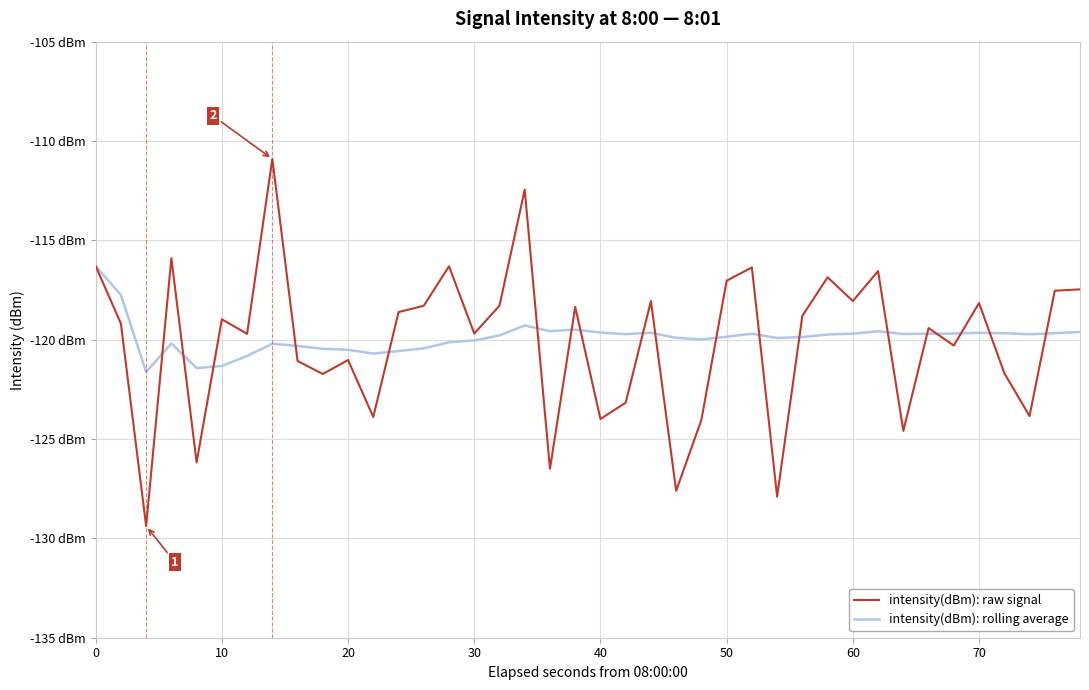

Which series has the largest total across all categories?

intensity(dBm): rolling average